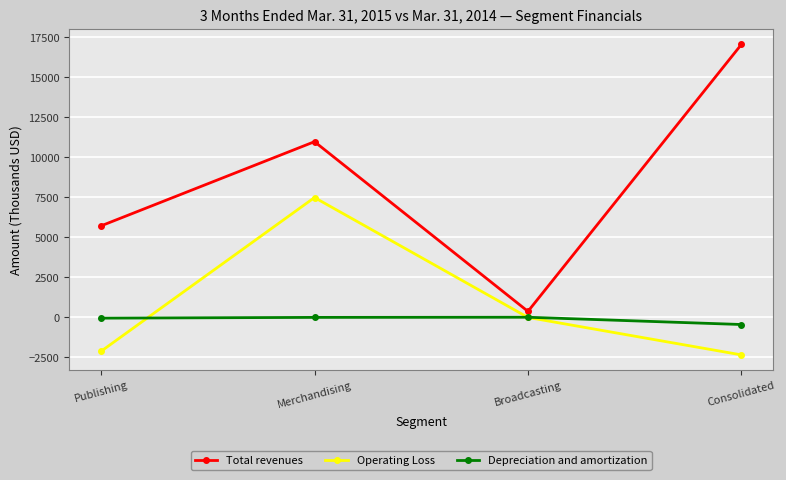

At which category is the sum across all series the highest?

Merchandising